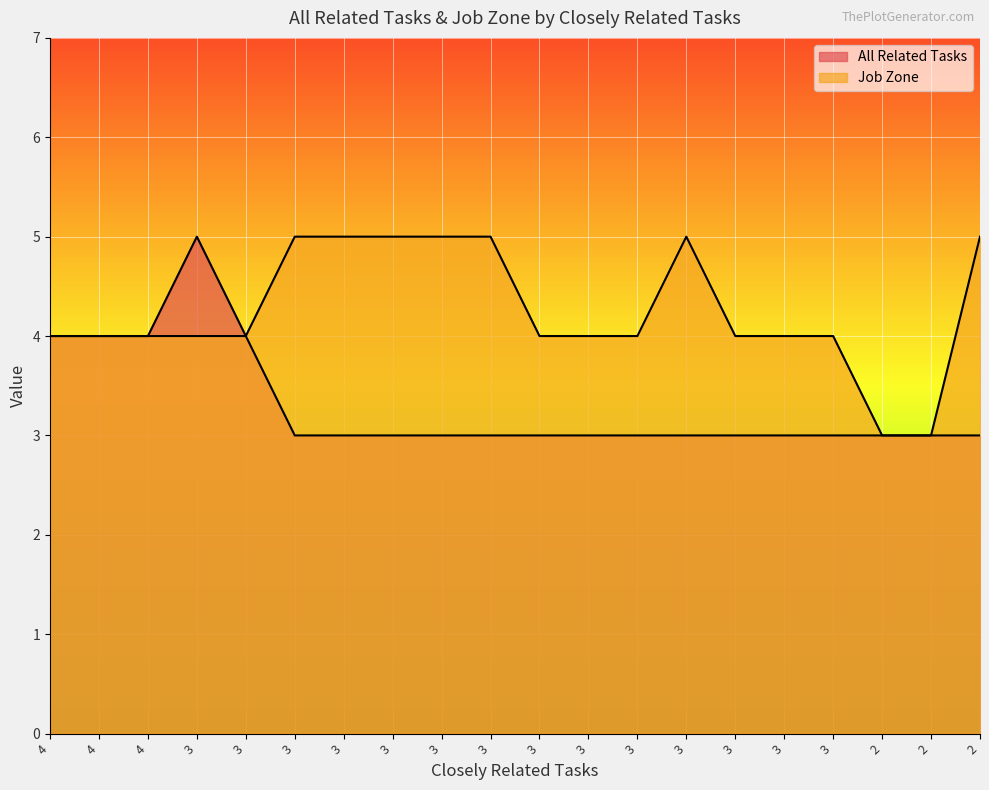

How many lines are shown in the chart?

2